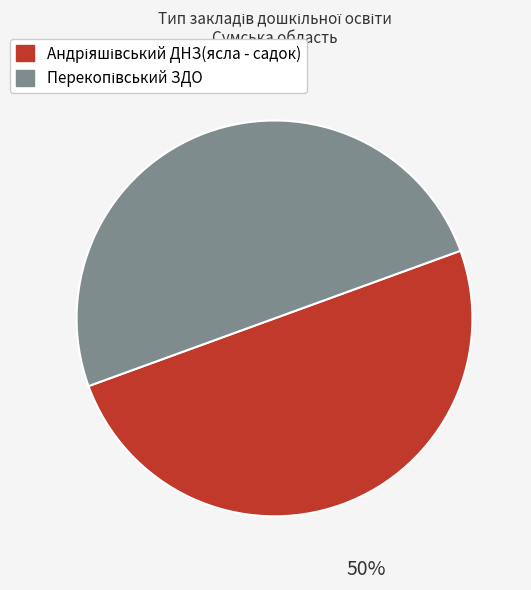

To the nearest percent, what is the average slice percentage?

50%